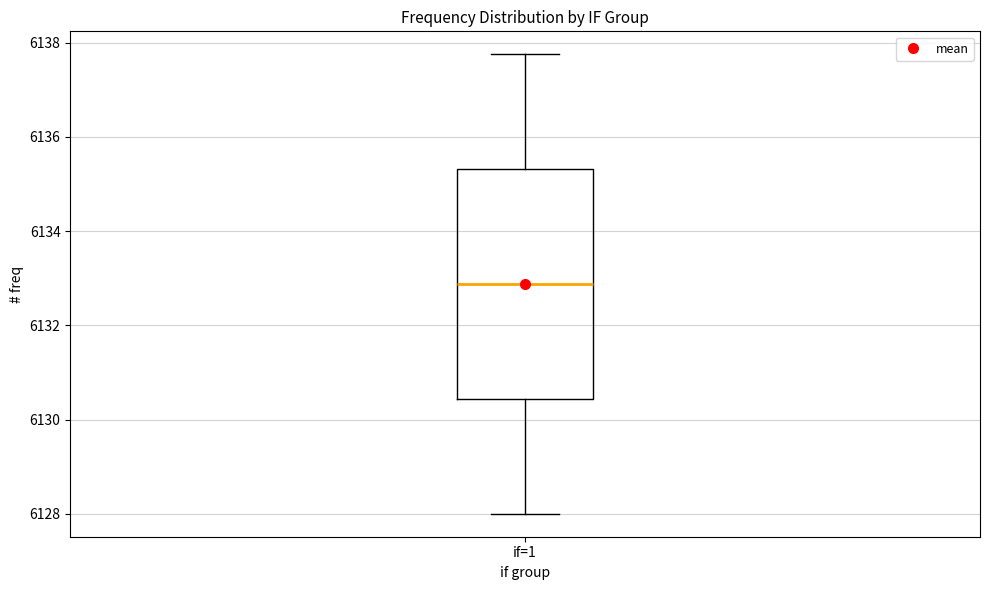

Where does the median line of the box for if=1 sit on the y-axis? The values are not printed on the chart, so give them approximately, as read against the axis.

6132.8